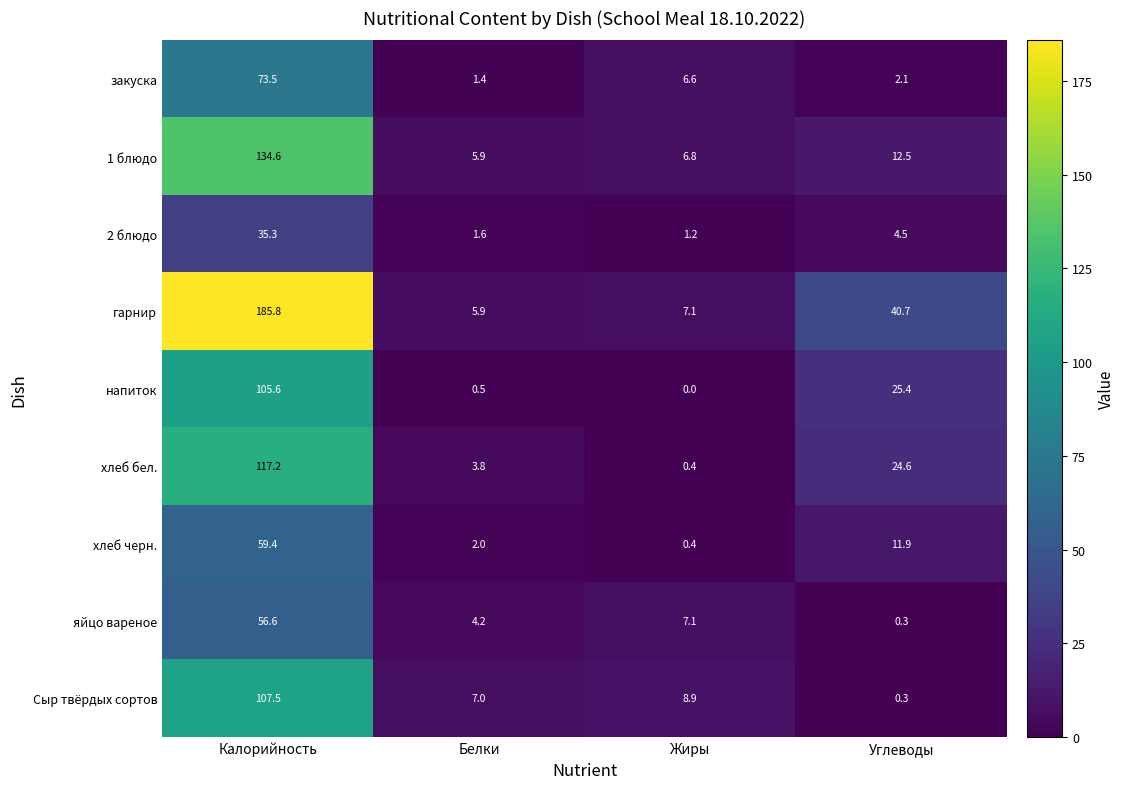

How many data points does each series have?

4